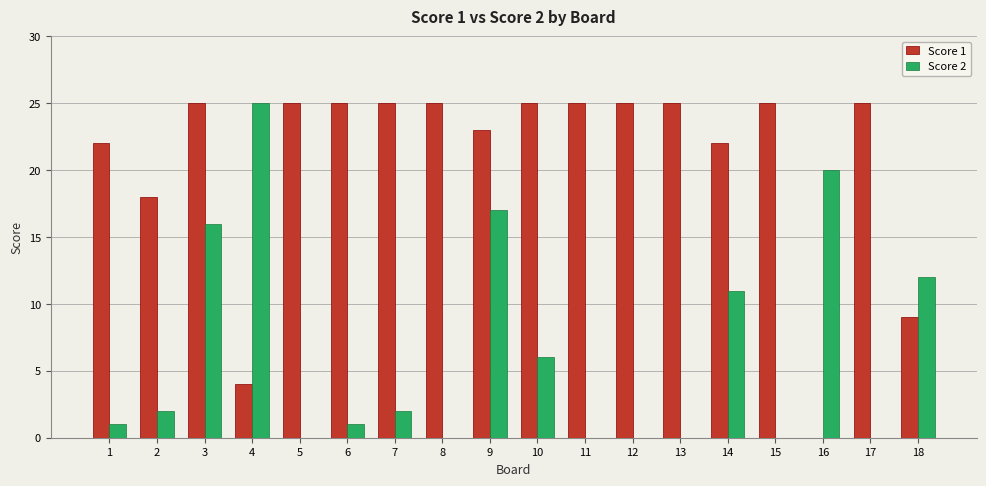

Is the value of Score 2 at 13 greater than the value of Score 1 at 13?

No